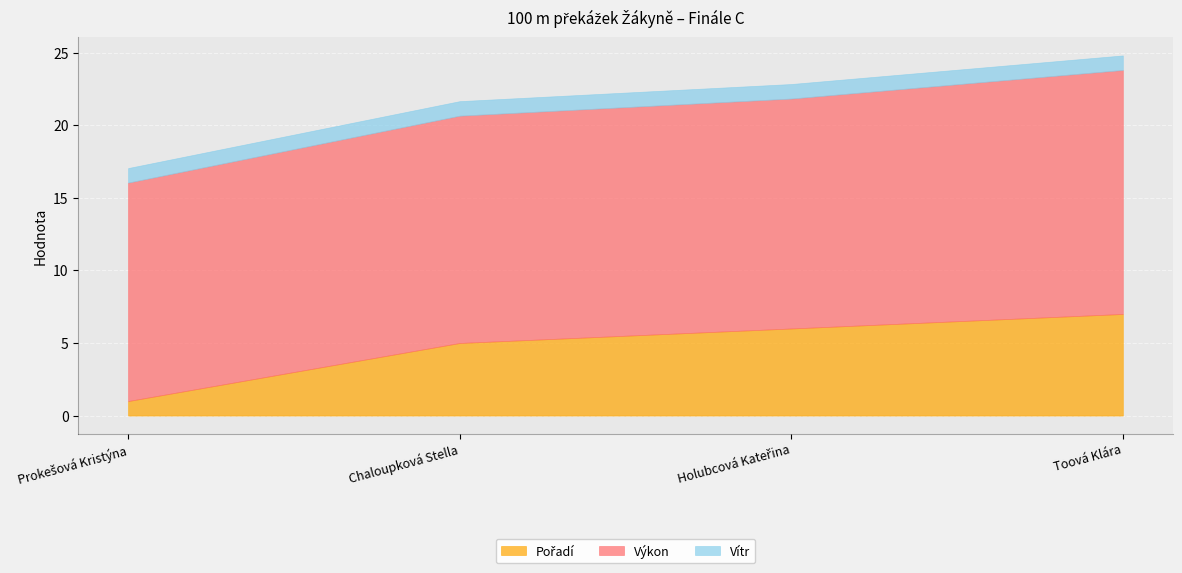

What value does the Vítr series have at Toová Klára?

1.0